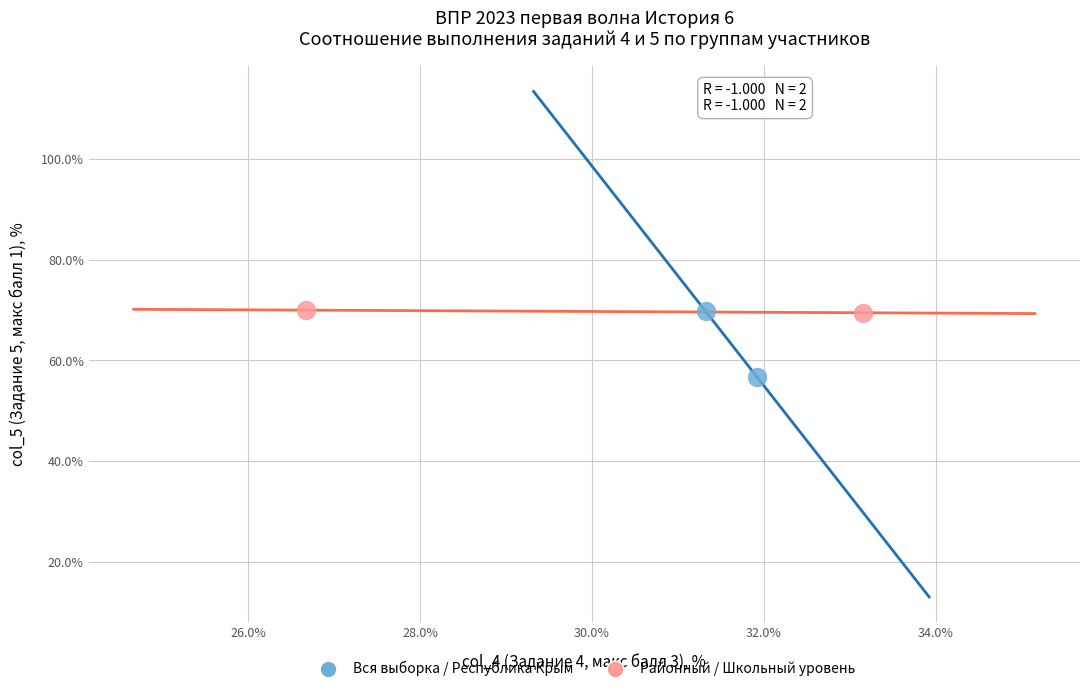

What are all the series names shown in the legend?

Вся выборка / Республика Крым, Районный / Школьный уровень